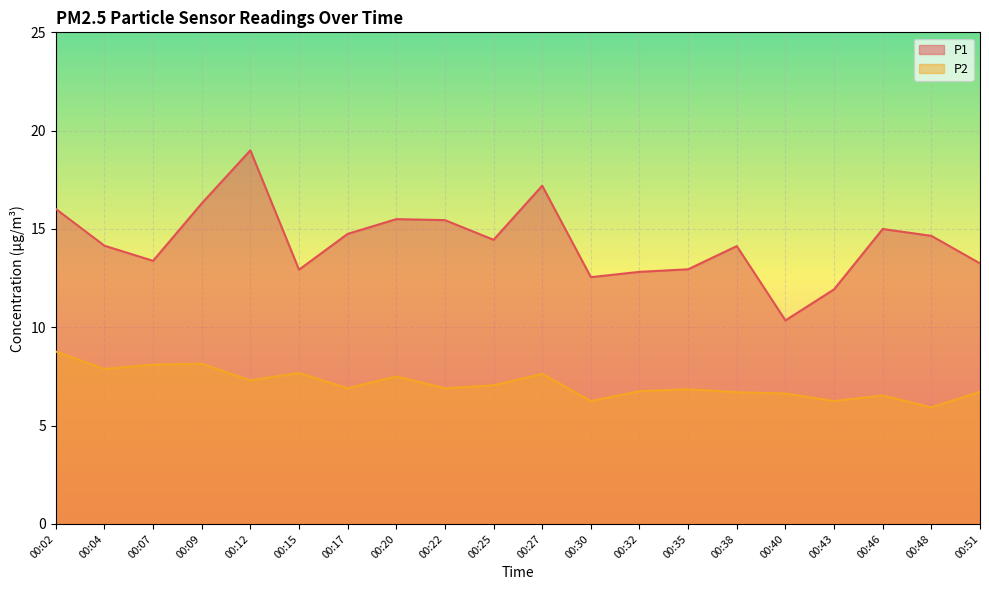

What is the difference between the maximum and minimum values in the P2 series?

2.8